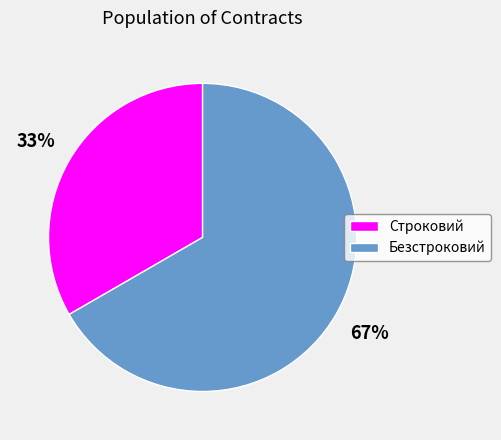

What percentage is the Безстроковий slice, to the nearest percent?

67%